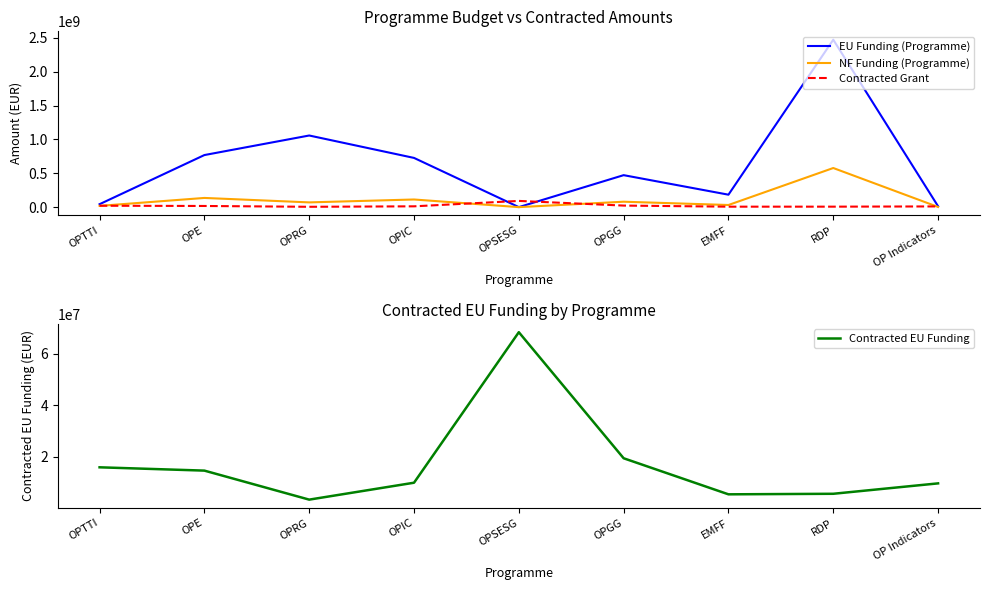

True or false: Contracted EU Funding has a value of 9852219.9 at OPIC.

True